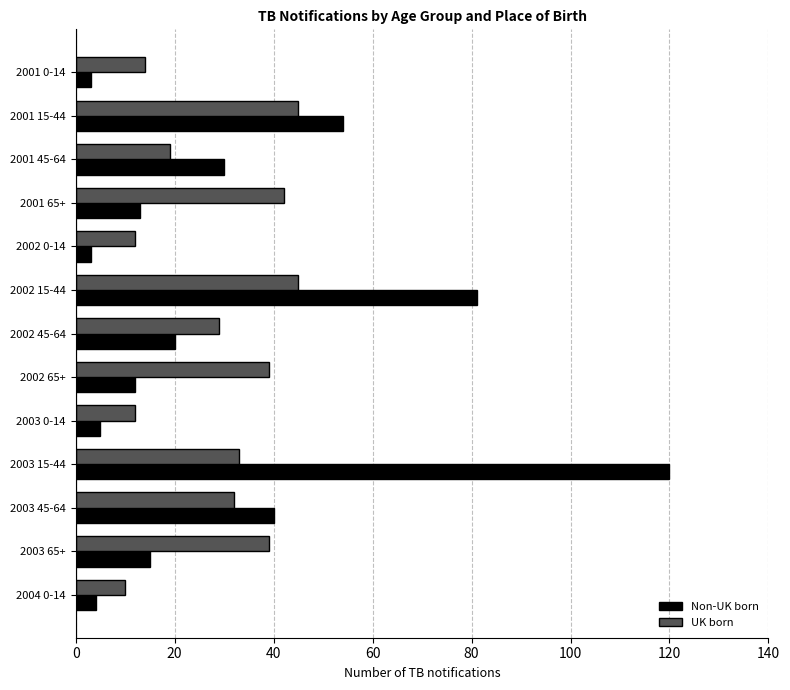

What is the lowest value of the Non-UK born series?

3